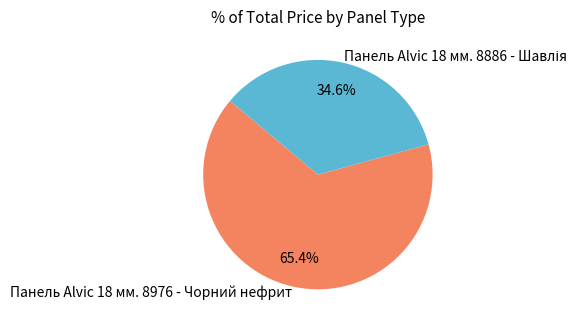

Which category has the biggest portion of the pie?

Панель Alvic 18 мм. 8976 - Чорний нефрит